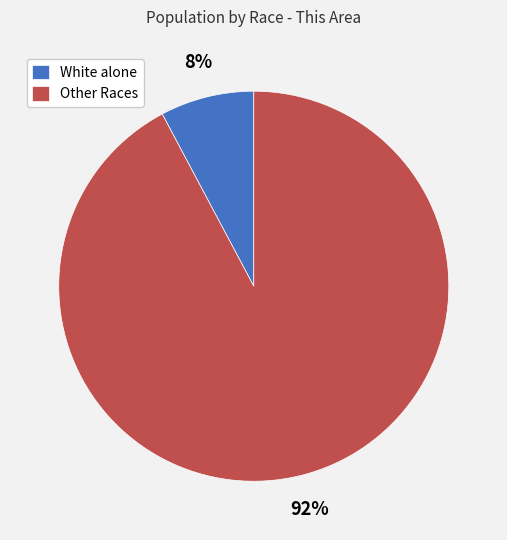

What is the smallest slice in the pie chart?

White alone